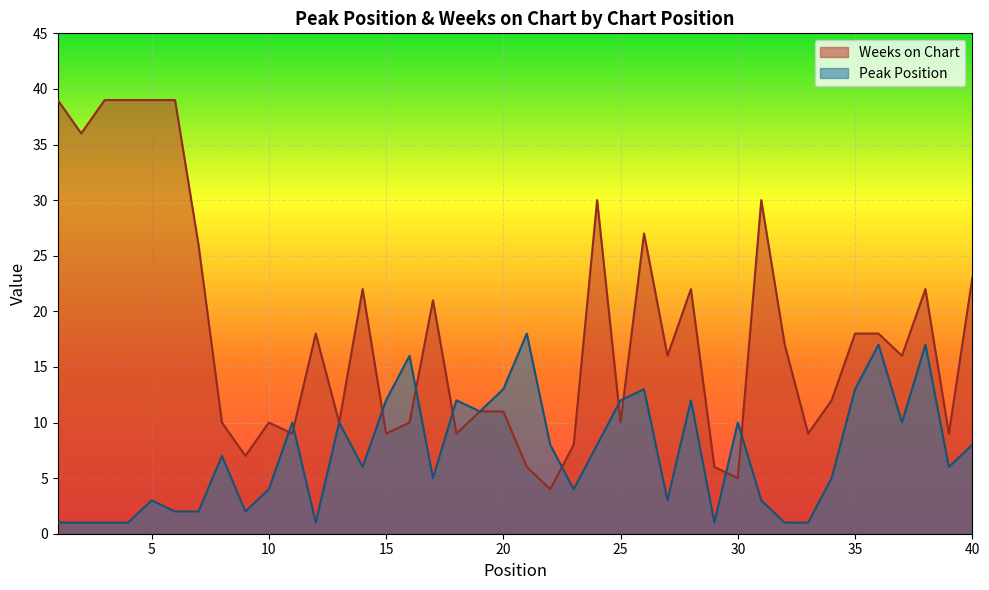

Where is the first local maximum for Peak Position?

5